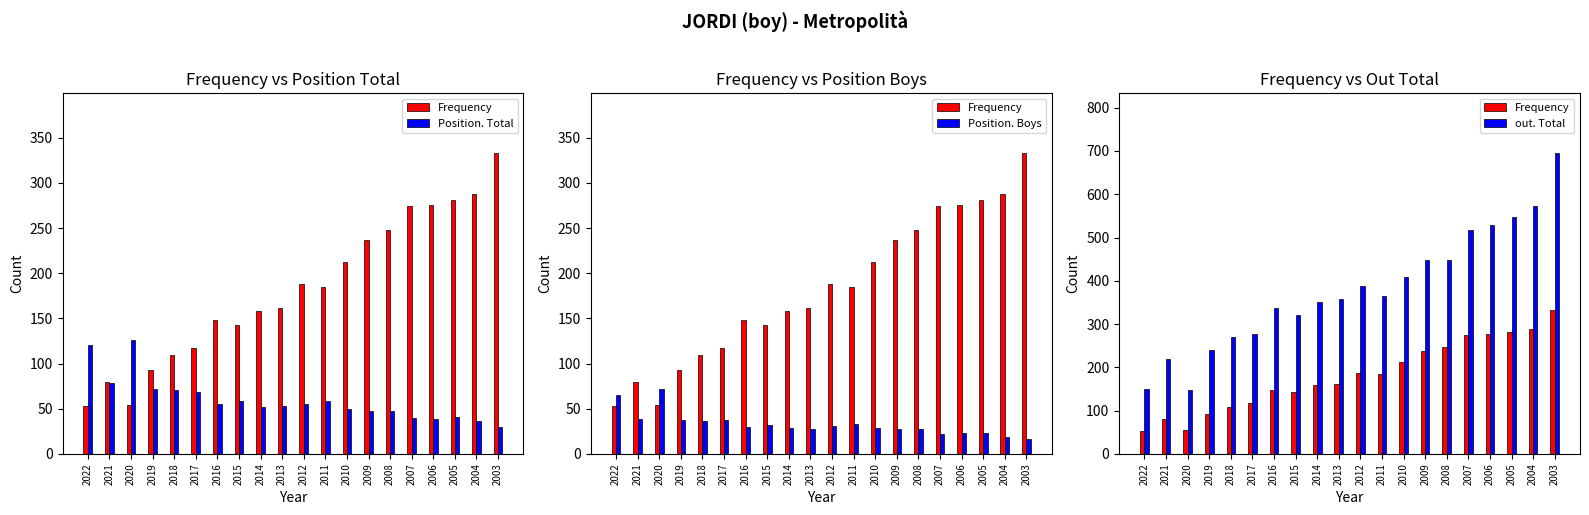

Rank the series by their maximum value, from lowest to highest.

Position. Boys, Position. Total, Frequency, out. Total